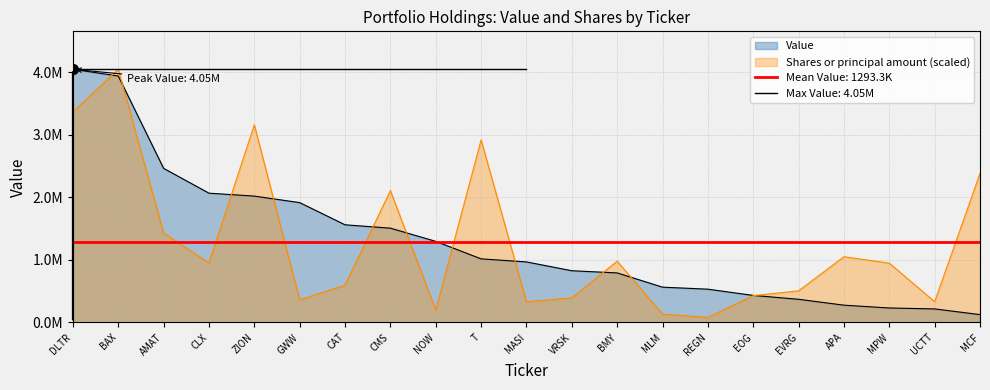

Is the value of Value at MCF greater than the value of Shares or principal amount at UCTT?

No